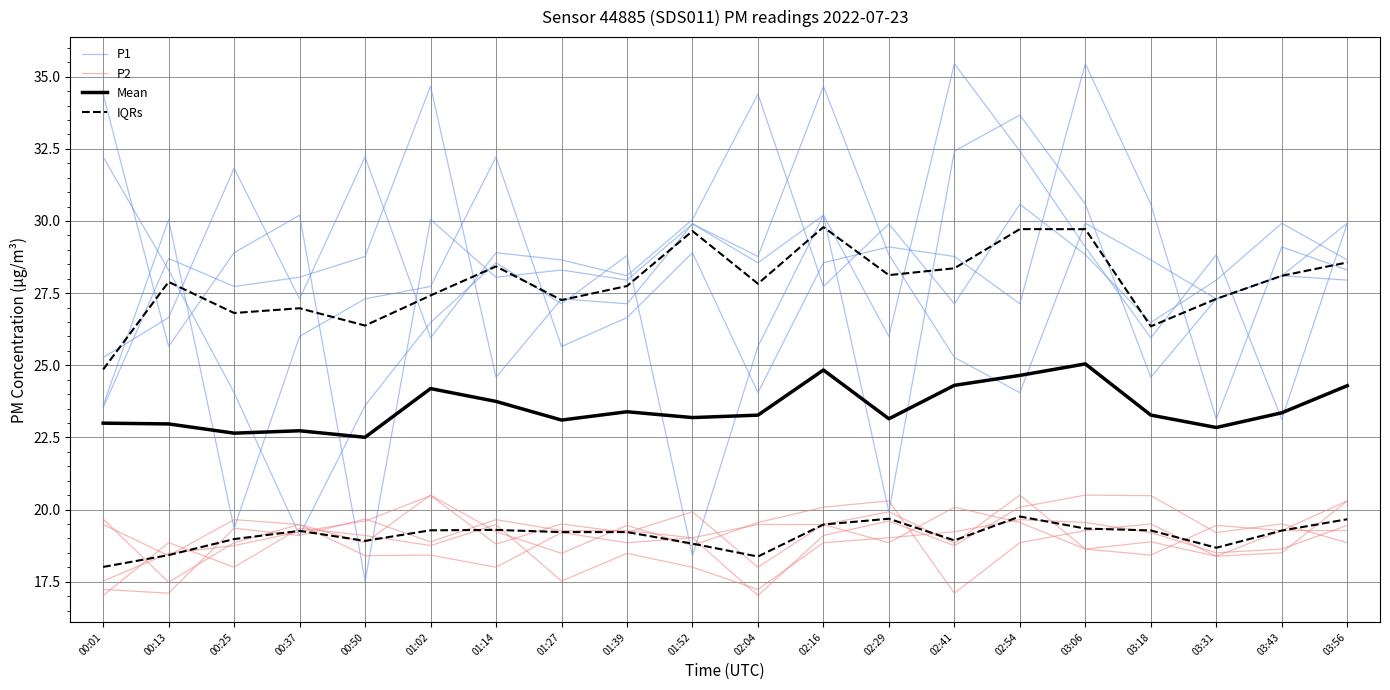

Rank the series at 00:25 from lowest to highest value.

P2, Mean, IQRs, P1